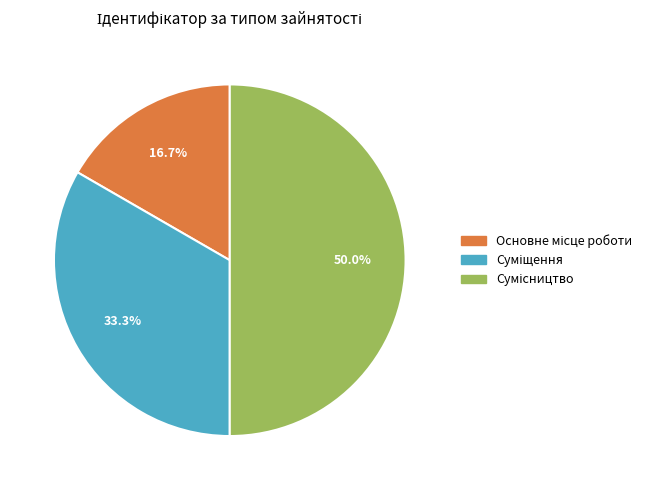

Count the number of slices in the pie.

3